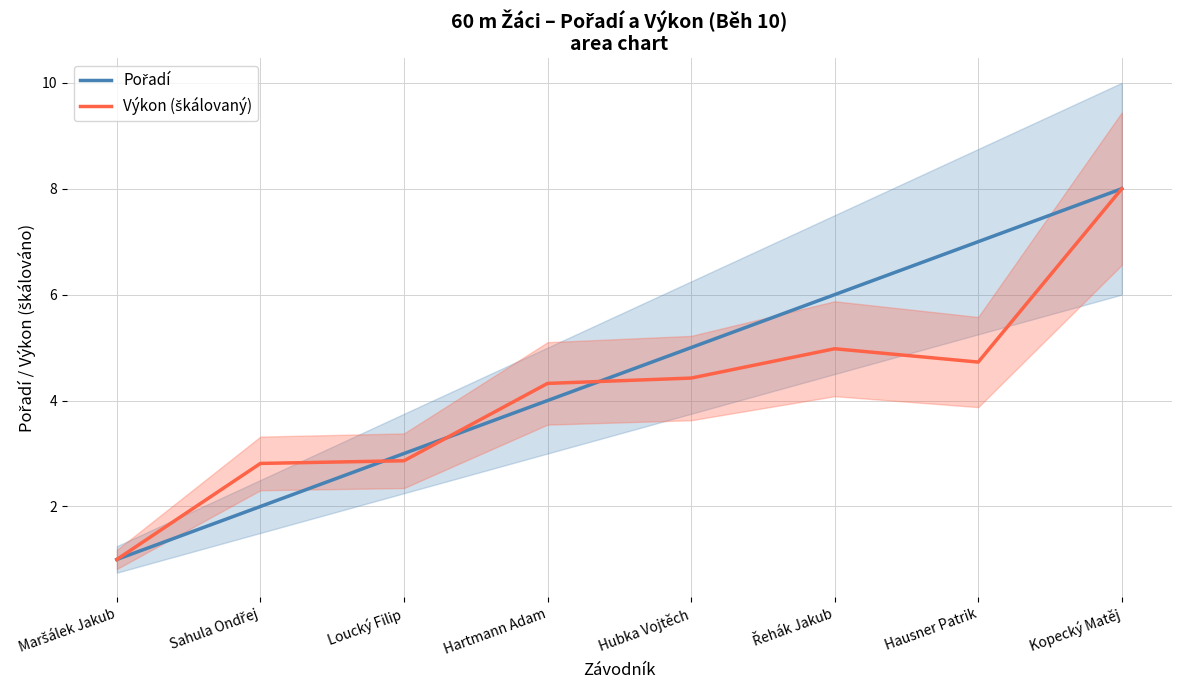

At which category is the sum across all series the highest?

Kopecký Matěj